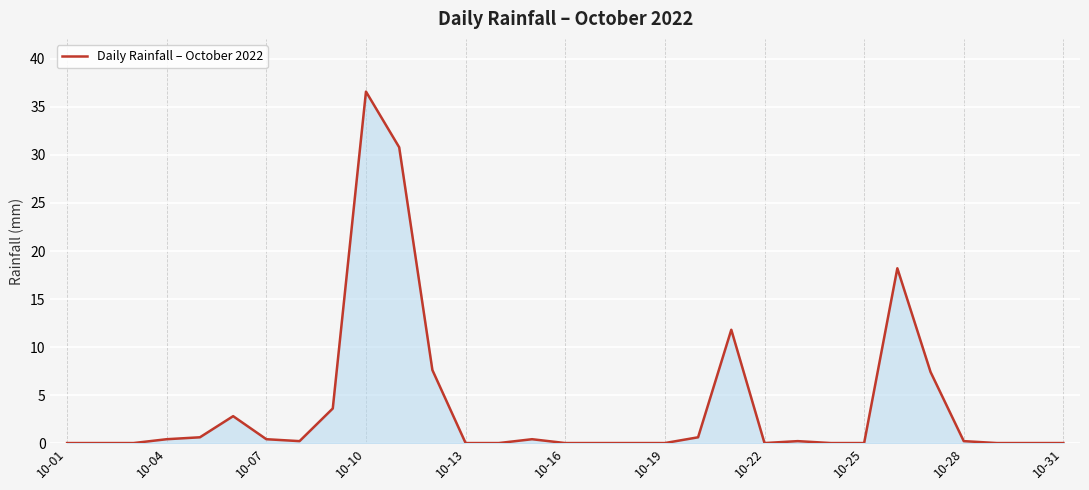

What is the maximum value shown in the chart?

36.6